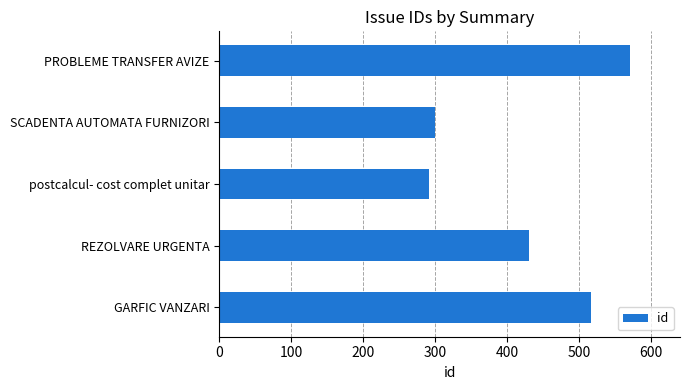

List the labels in order of value, largest first.

PROBLEME TRANSFER AVIZE, GARFIC VANZARI, REZOLVARE URGENTA, SCADENTA AUTOMATA FURNIZORI, postcalcul- cost complet unitar